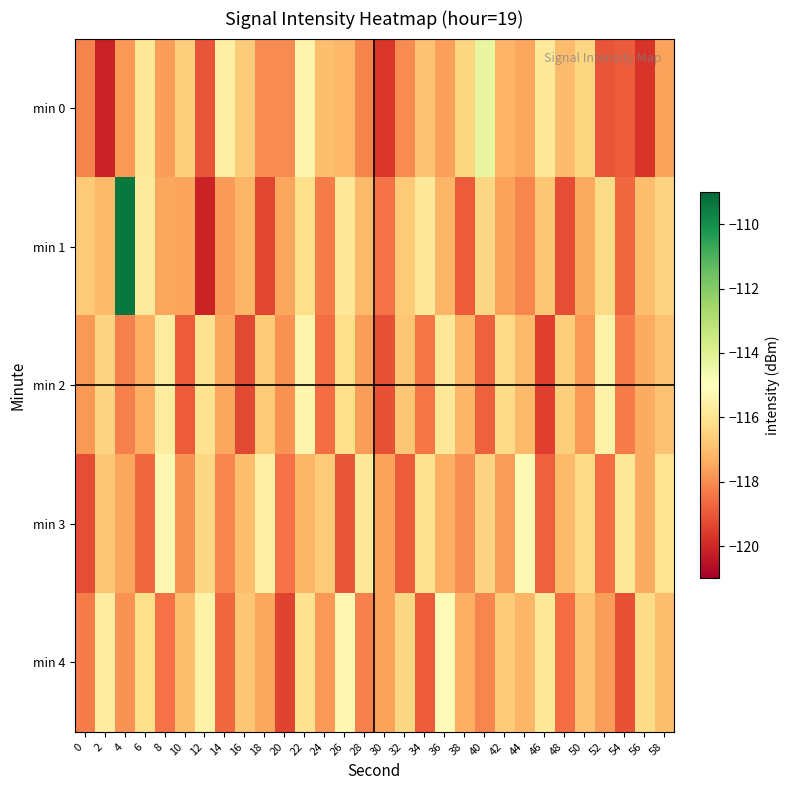

What is the spread (max minus min) of values at 12?

4.6